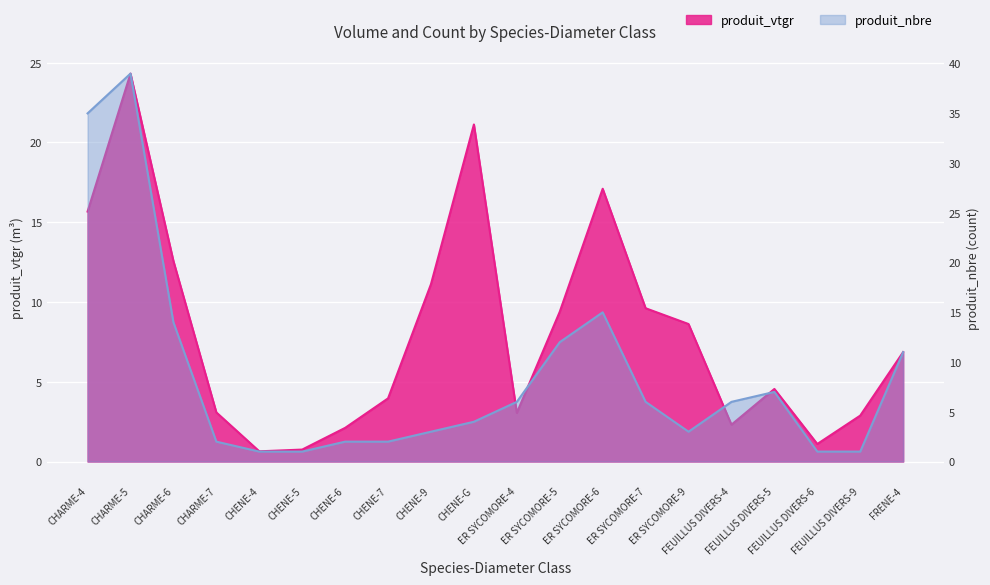

What is the total value across all series at CHARME-7?

5.1